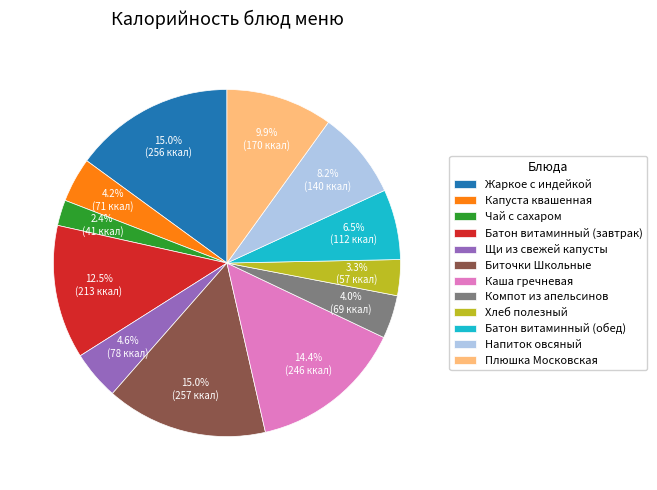

How many slices are in this pie chart?

12